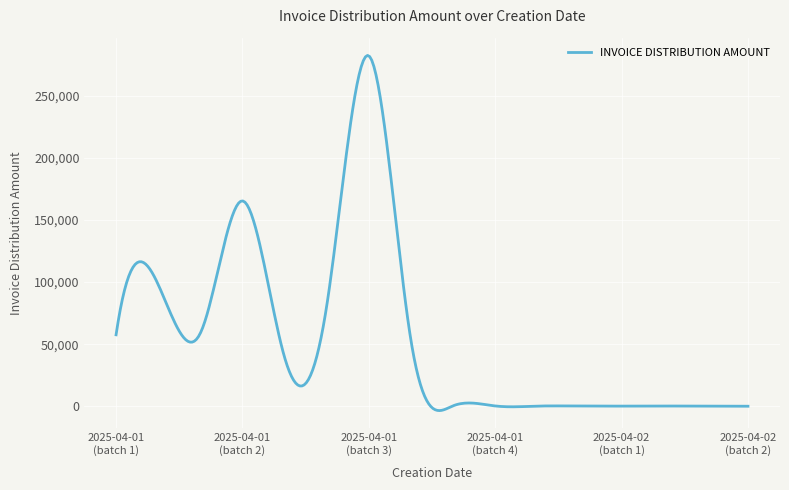

What is the maximum value shown in the chart?

282321.8